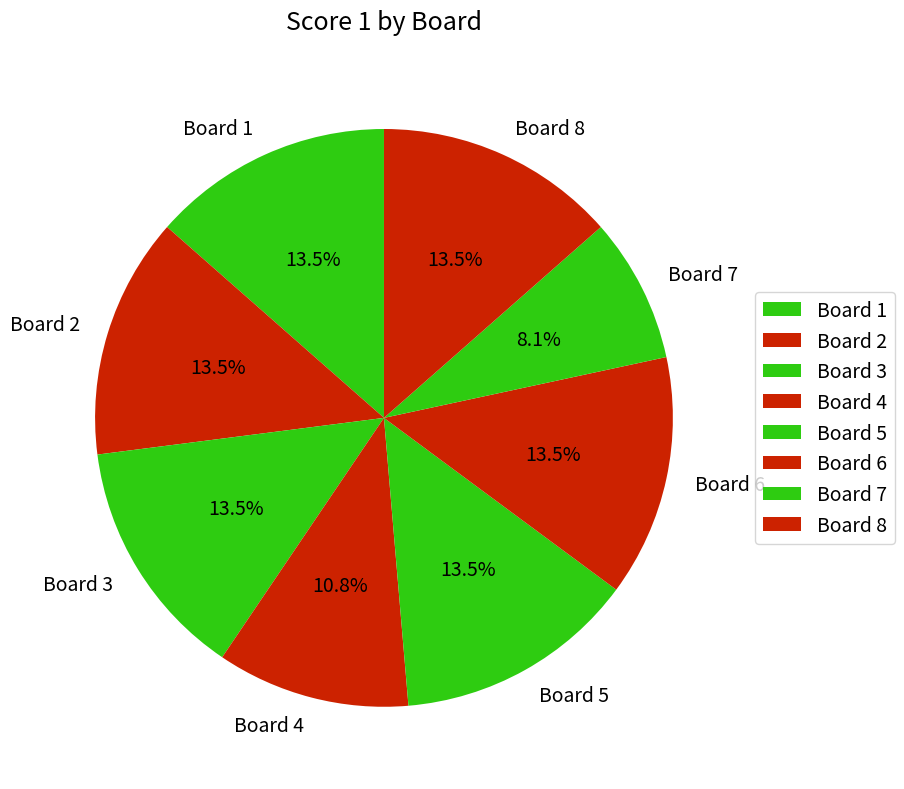

True or false: Board 3 accounts for 25% of the total.

False